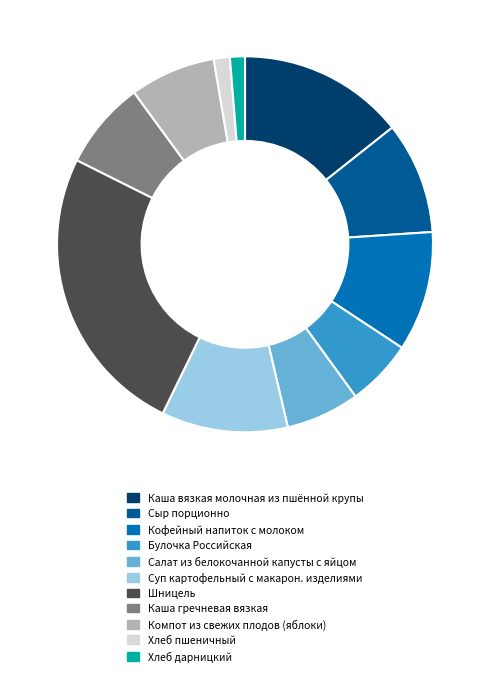

Is Каша гречневая вязкая the majority of the pie?

No